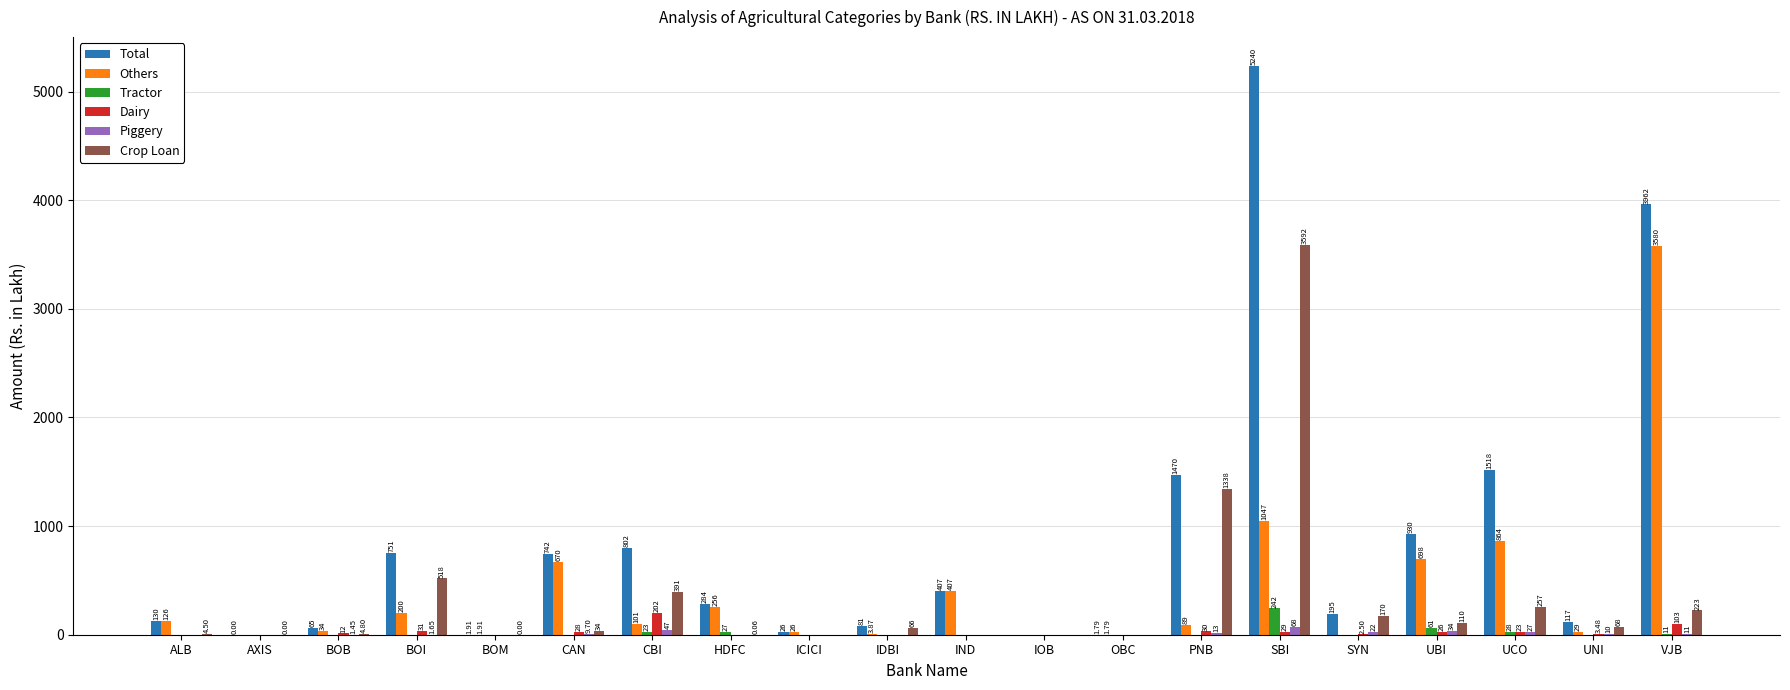

At which label is Others closest to 1789?

SBI